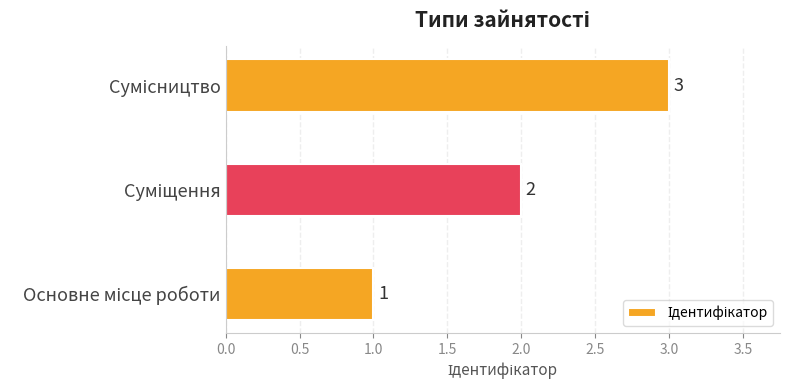

Are the bars horizontal?

Yes